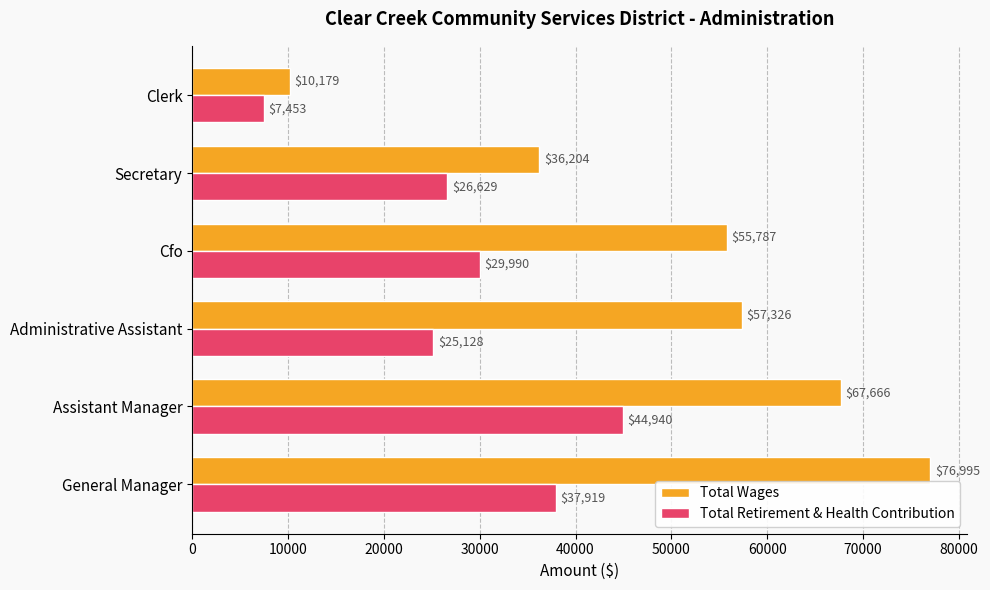

Is the value of Total Retirement & Health Contribution at Administrative Assistant greater than the value of Total Wages at Secretary?

No